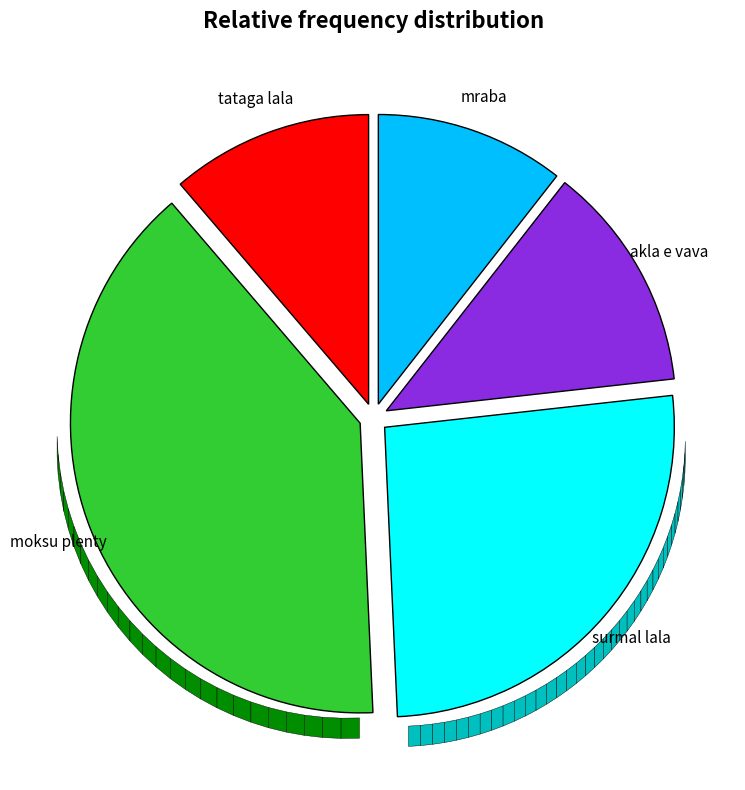

Which category has the biggest portion of the pie?

moksu plenty